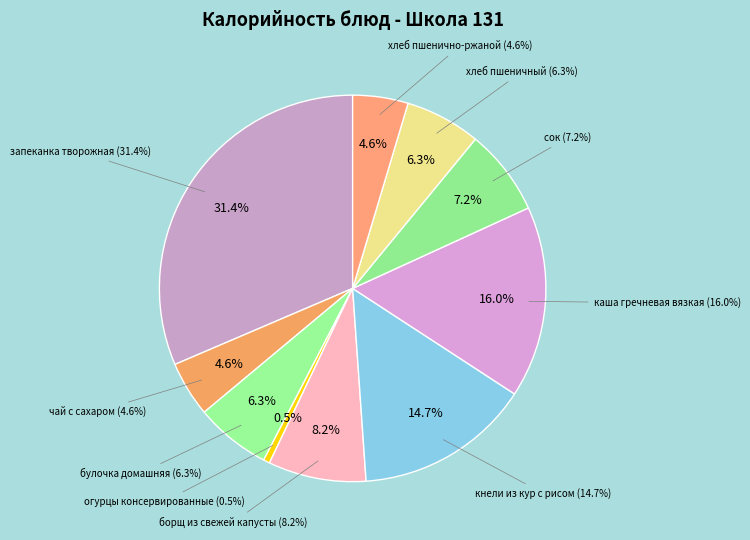

Which slice is the smallest?

огурцы консервированные